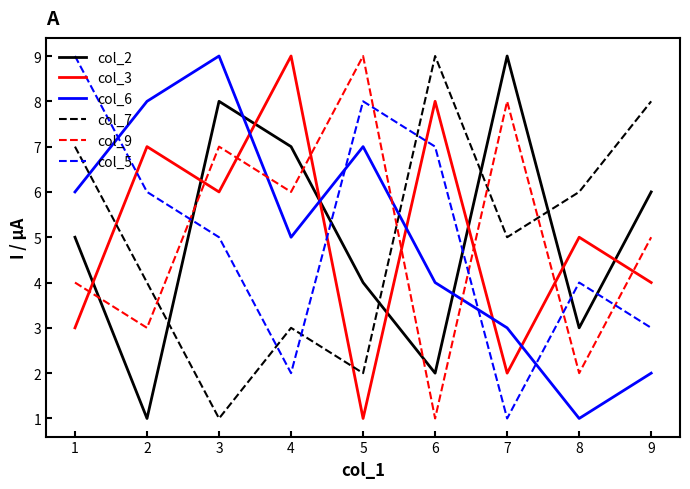

Between which two adjacent categories do col_9 and col_7 first intersect?

2 and 3